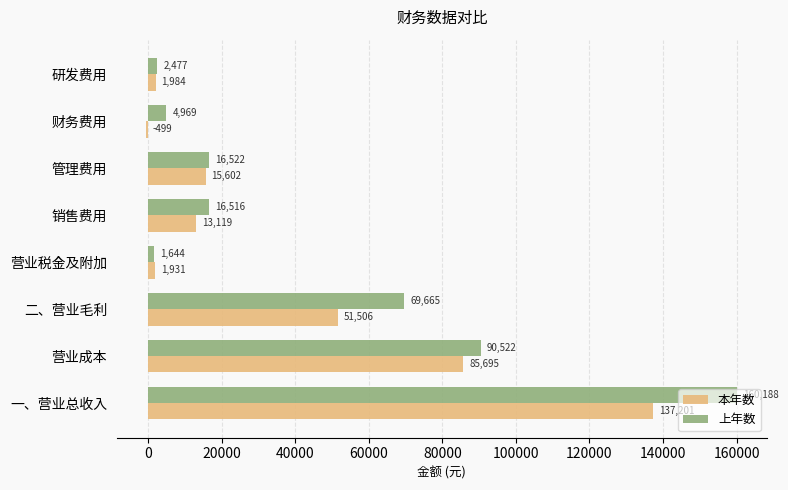

Is the value of 上年数 at 管理费用 greater than the value of 本年数 at 营业税金及附加?

Yes